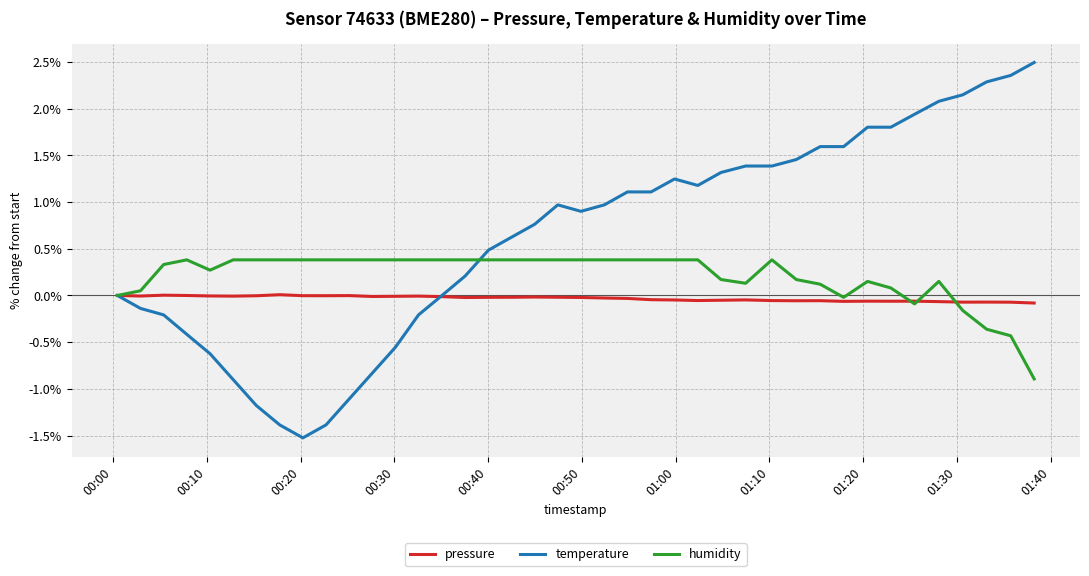

Which series has the widest spread of values?

temperature